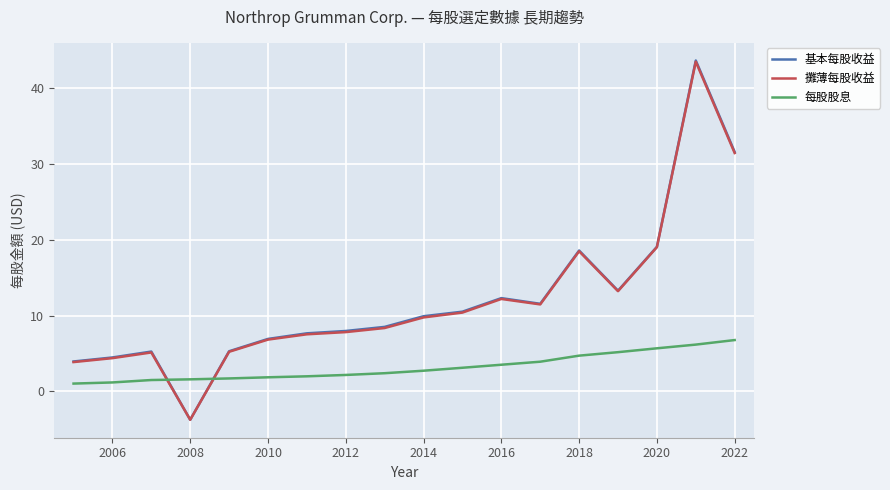

What is the smallest value displayed?

-3.8